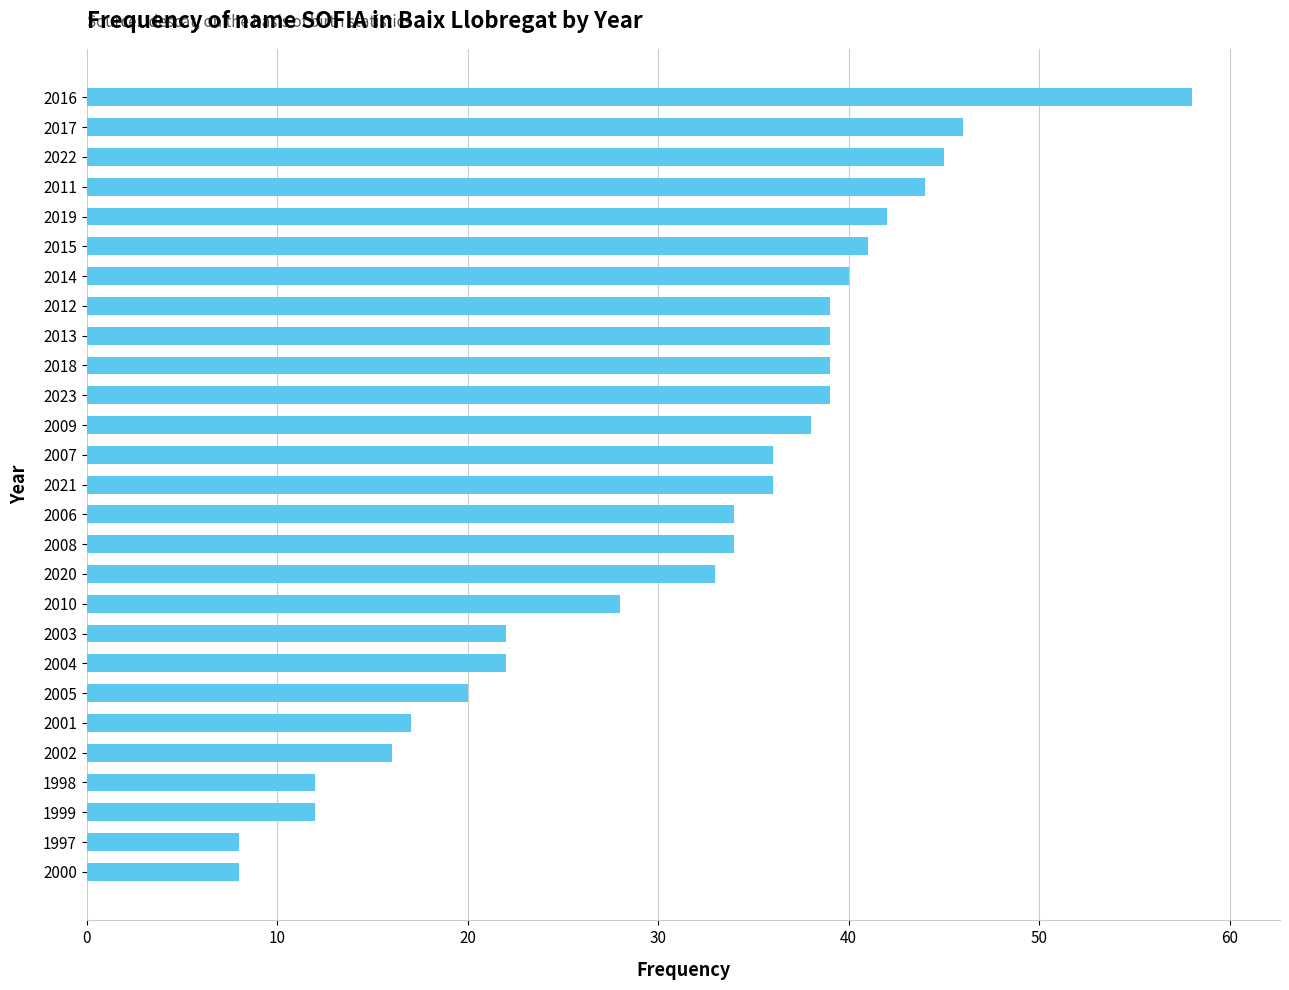

What is the smallest value displayed?

8